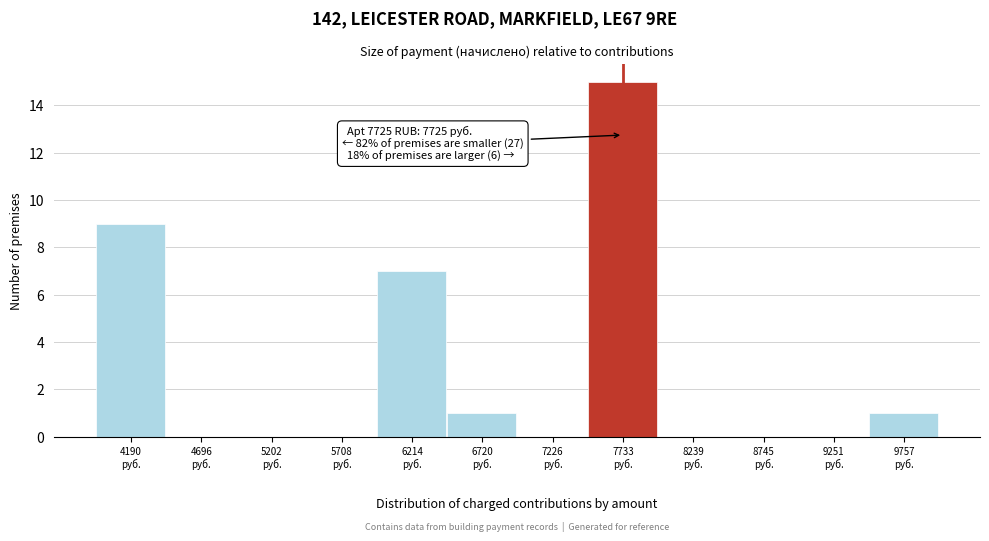

Over which range of the x-axis is the bar tallest?

7500 to 8000